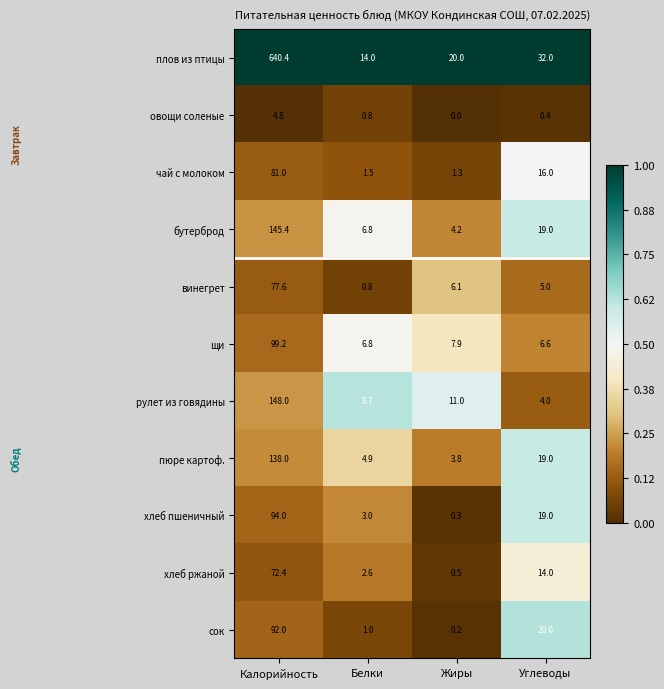

What value does the овощи соленые series have at Углеводы?

0.4